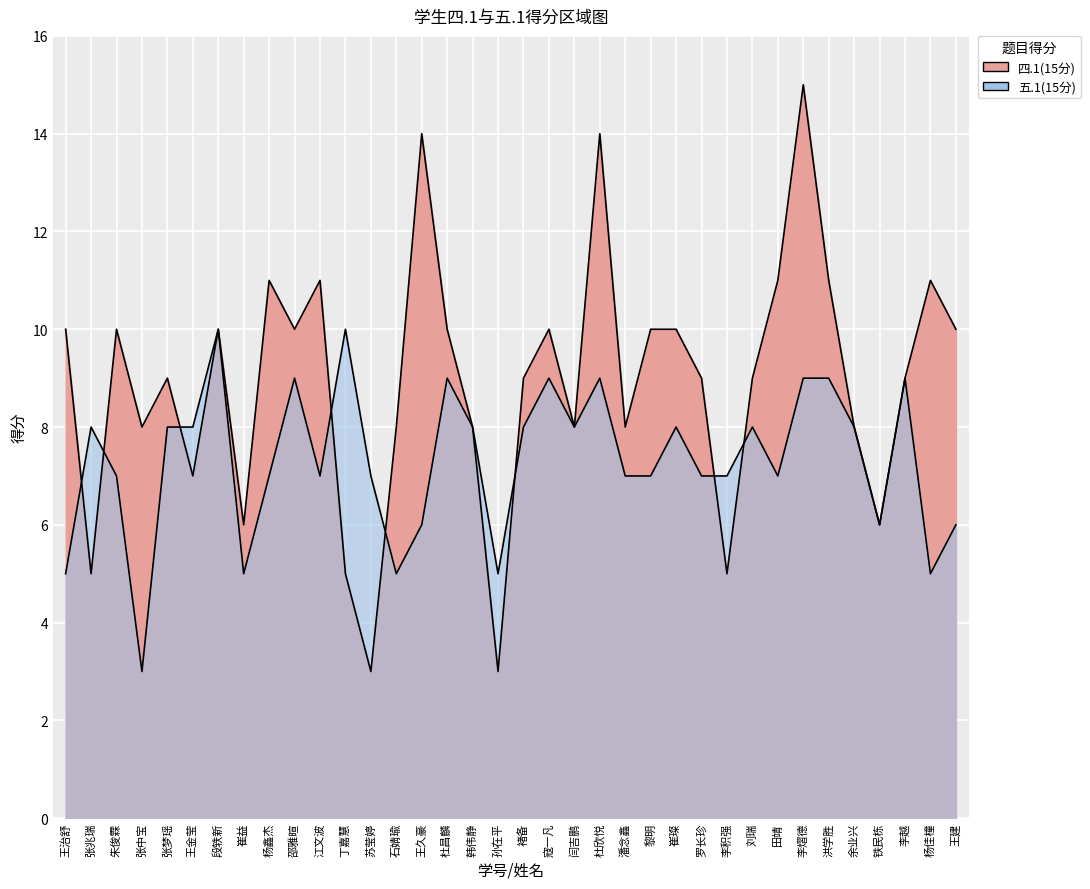

Rank the series by their average value, from highest to lowest.

四.1(15分), 五.1(15分)